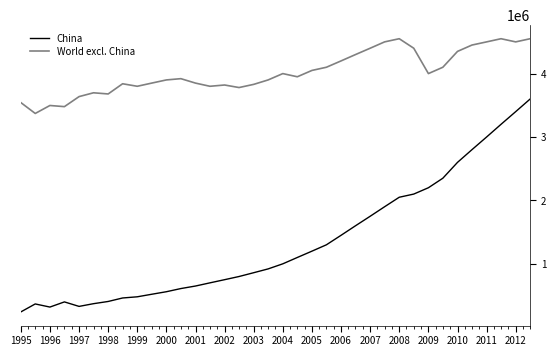

Which series has the largest range (max minus min)?

China